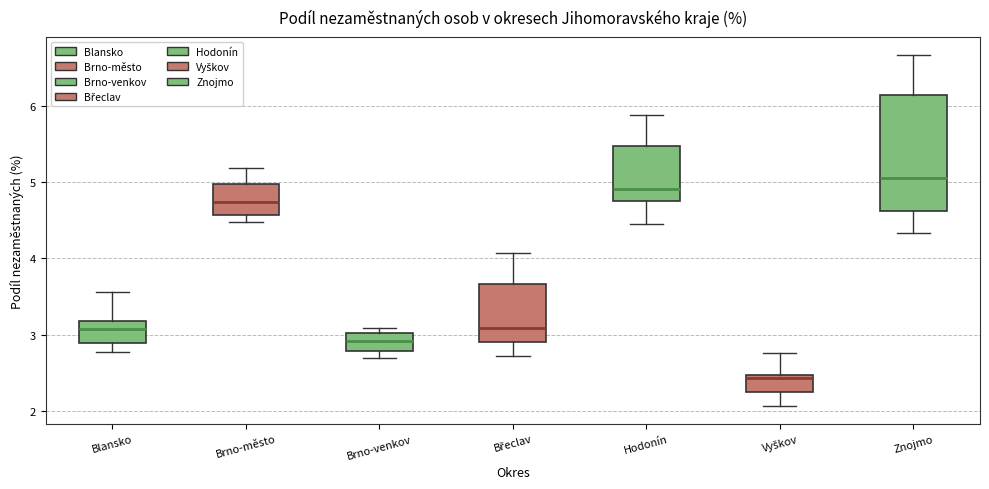

Reading left to right, transcribe this box plot: for each box, give where its median line is, the range the box spans, and where its two whiskers end, as read against the y-axis. The values are not printed on the chart, so give them approximately, as read against the axis.

Blansko: median 3.1, box 2.9 to 3.2, whiskers 2.8 to 3.6
Brno-město: median 4.7, box 4.6 to 5.0, whiskers 4.5 to 5.2
Brno-venkov: median 2.9, box 2.8 to 3.0, whiskers 2.7 to 3.1
Břeclav: median 3.1, box 2.9 to 3.7, whiskers 2.7 to 4.1
Hodonín: median 4.9, box 4.8 to 5.5, whiskers 4.4 to 5.9
Vyškov: median 2.4, box 2.3 to 2.5, whiskers 2.1 to 2.8
Znojmo: median 5.0, box 4.6 to 6.1, whiskers 4.3 to 6.7